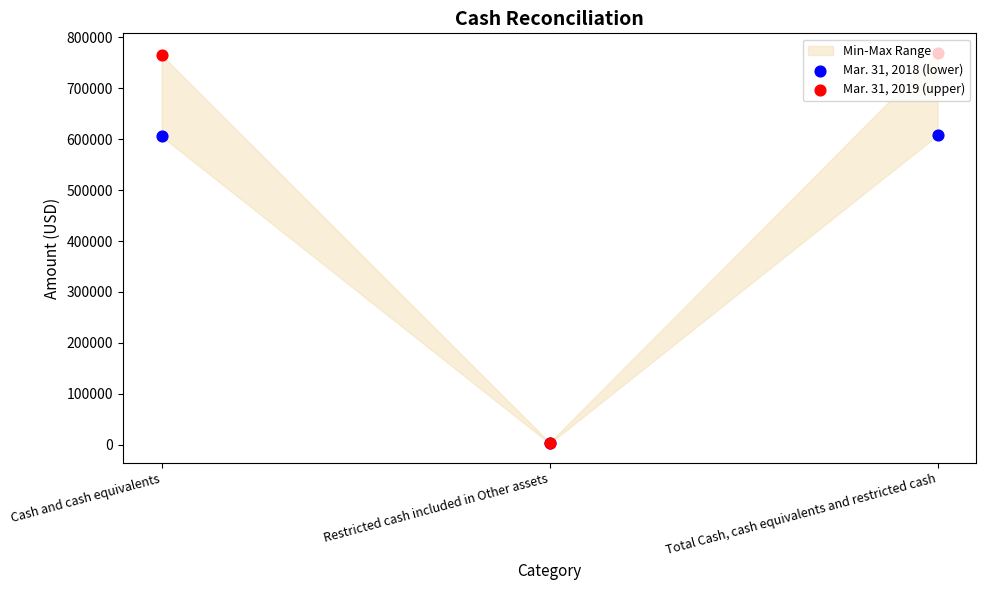

Which series has the widest spread of Y values?

Mar. 31, 2019 (upper)